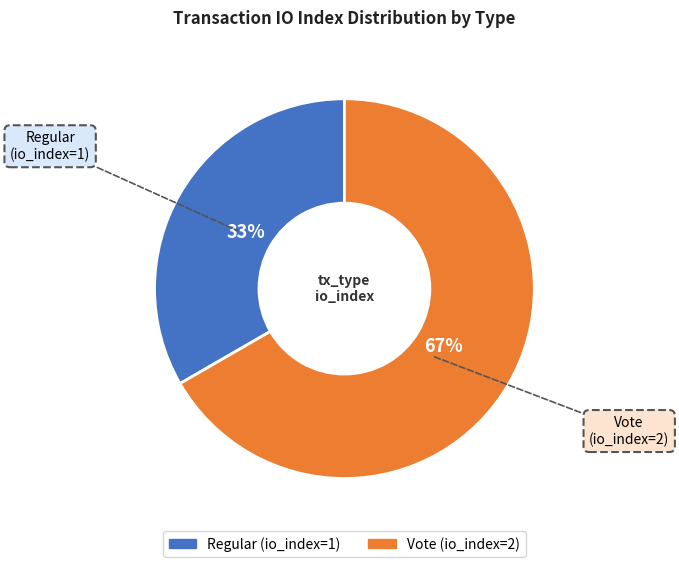

To the nearest percent, what portion does Vote represent?

67%